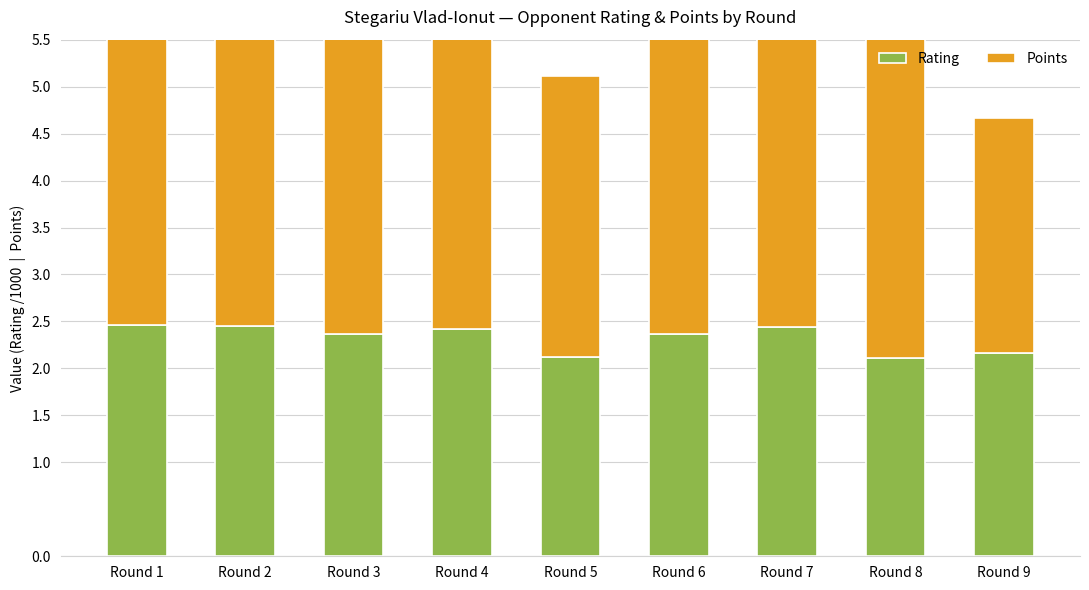

Read the Points value at Round 9.

2.5